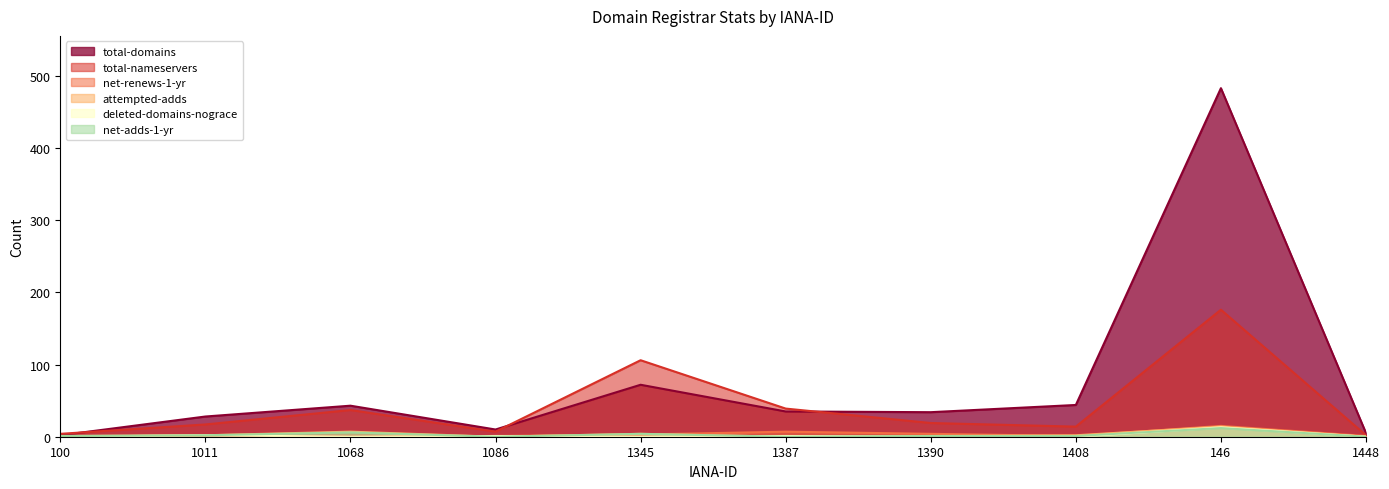

At which label is total-nameservers closest to 89?

1345